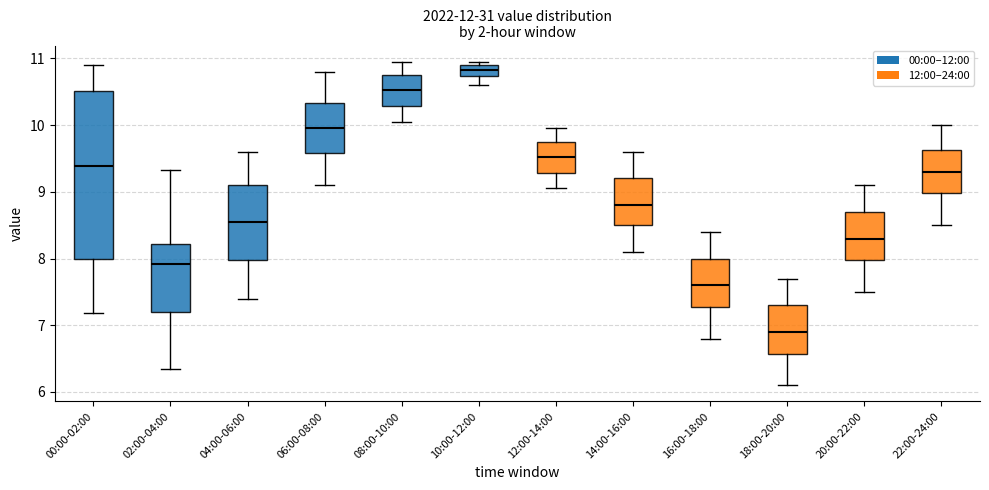

Where is the lower edge of the box for 06:00-08:00 on the y-axis? The values are not printed on the chart, so give them approximately, as read against the axis.

9.6